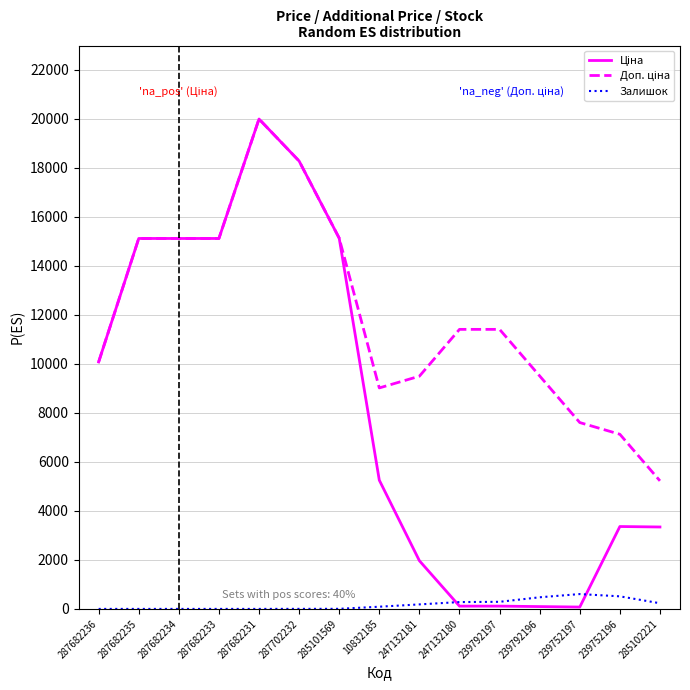

Which category has the highest value across all series?

287682231